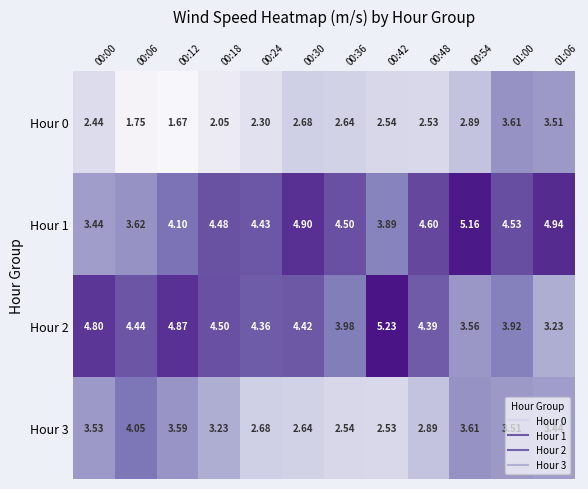

Rank the series by their maximum value, from lowest to highest.

Hour 0, Hour 3, Hour 1, Hour 2